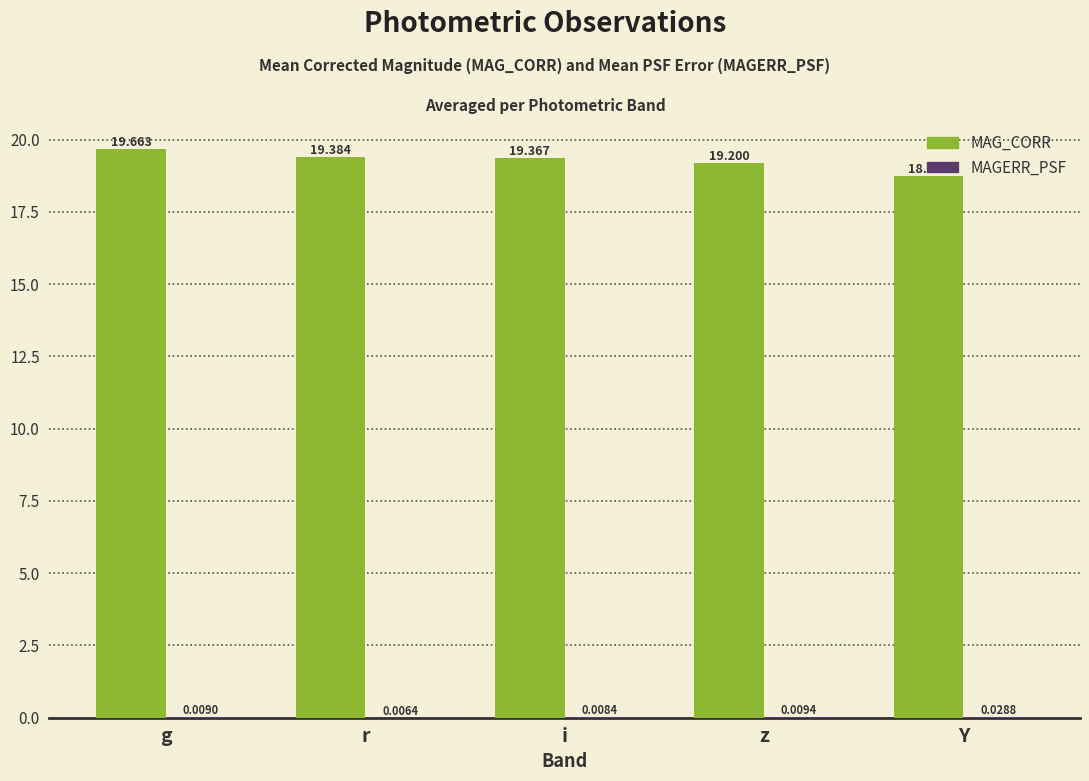

Which category has the highest value across all series?

g